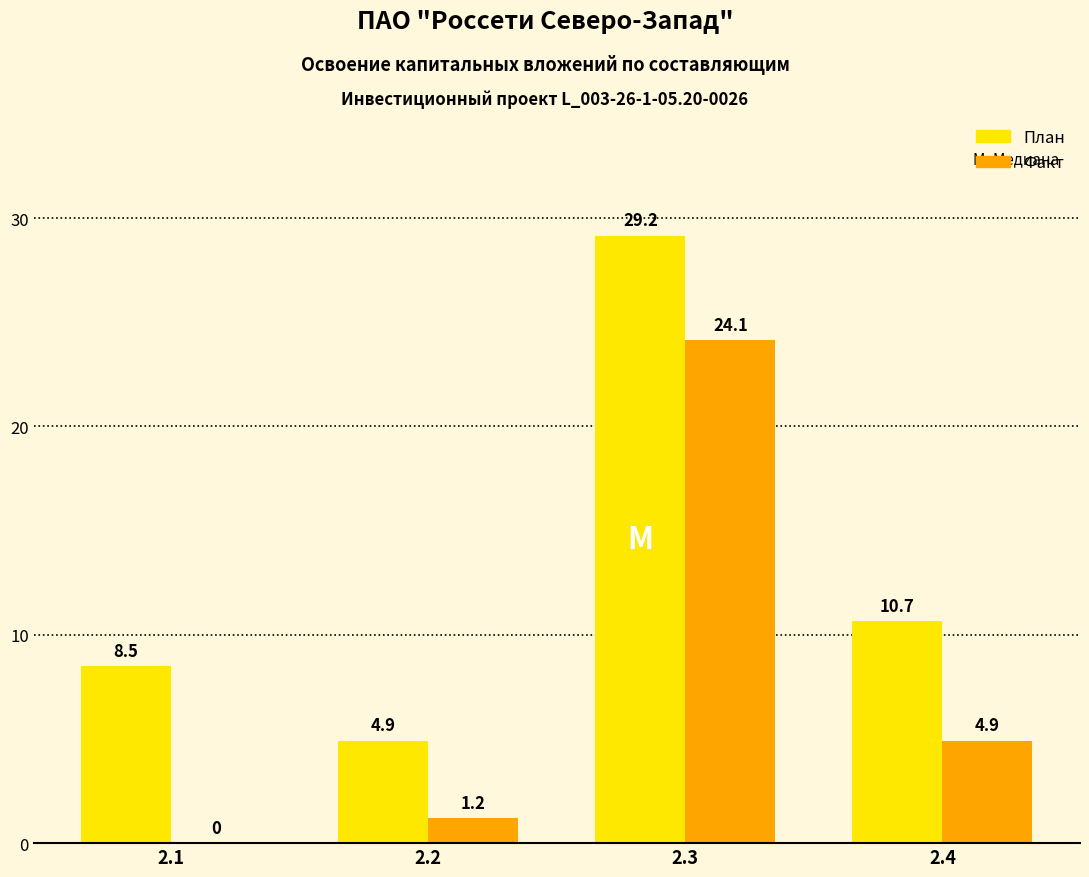

What is the sum of the Факт values at 2.3 and 2.4?

29.0